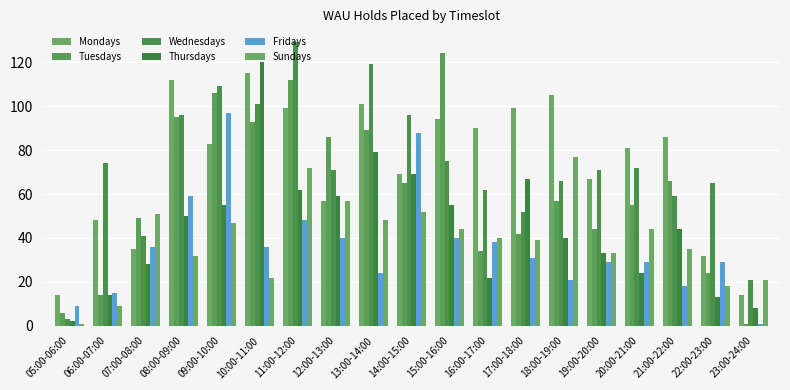

How many bars are there in total?

114